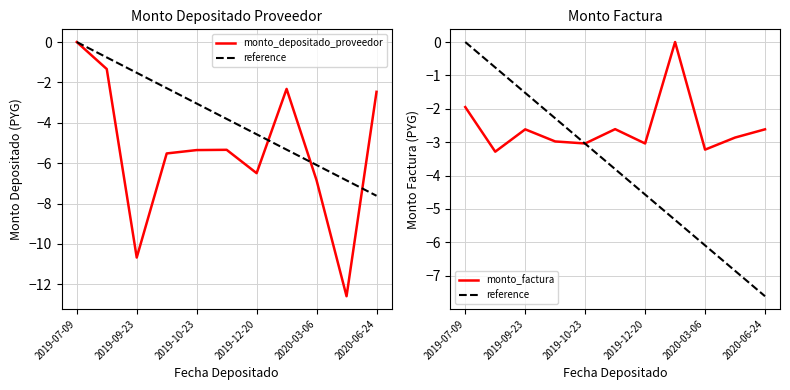

True or false: reference has more than 2 points higher than both neighbors.

False